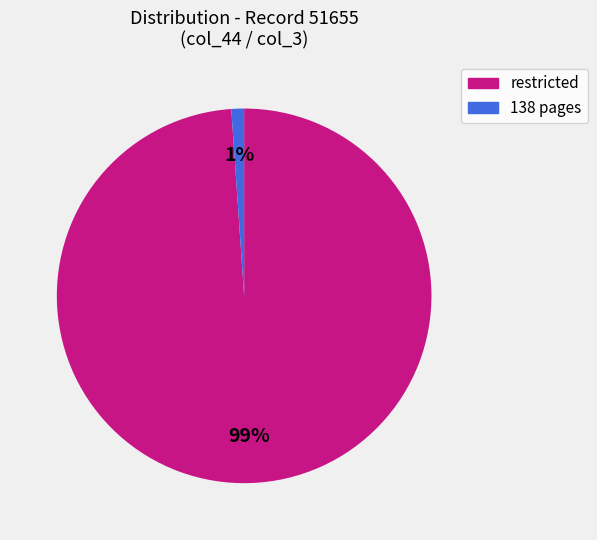

Which has a higher value, 138 or restricted?

restricted